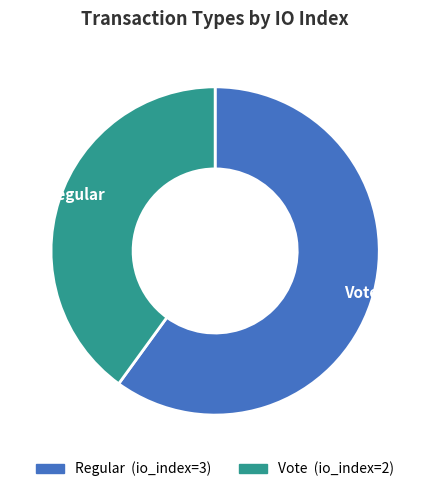

How many slices are in this pie chart?

2